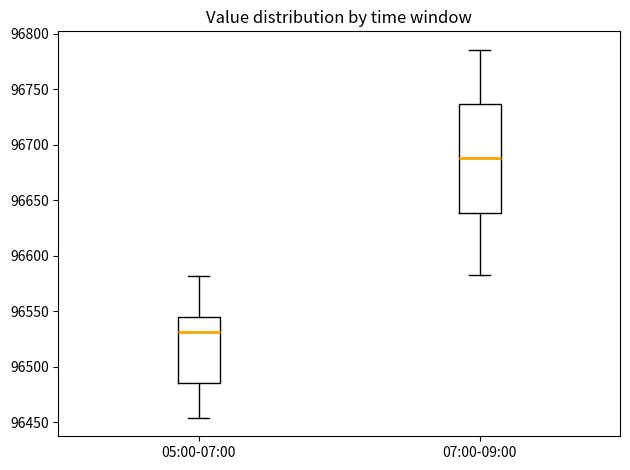

Where does the lower whisker of the box for 05:00-07:00 end on the y-axis? The values are not printed on the chart, so give them approximately, as read against the axis.

96455